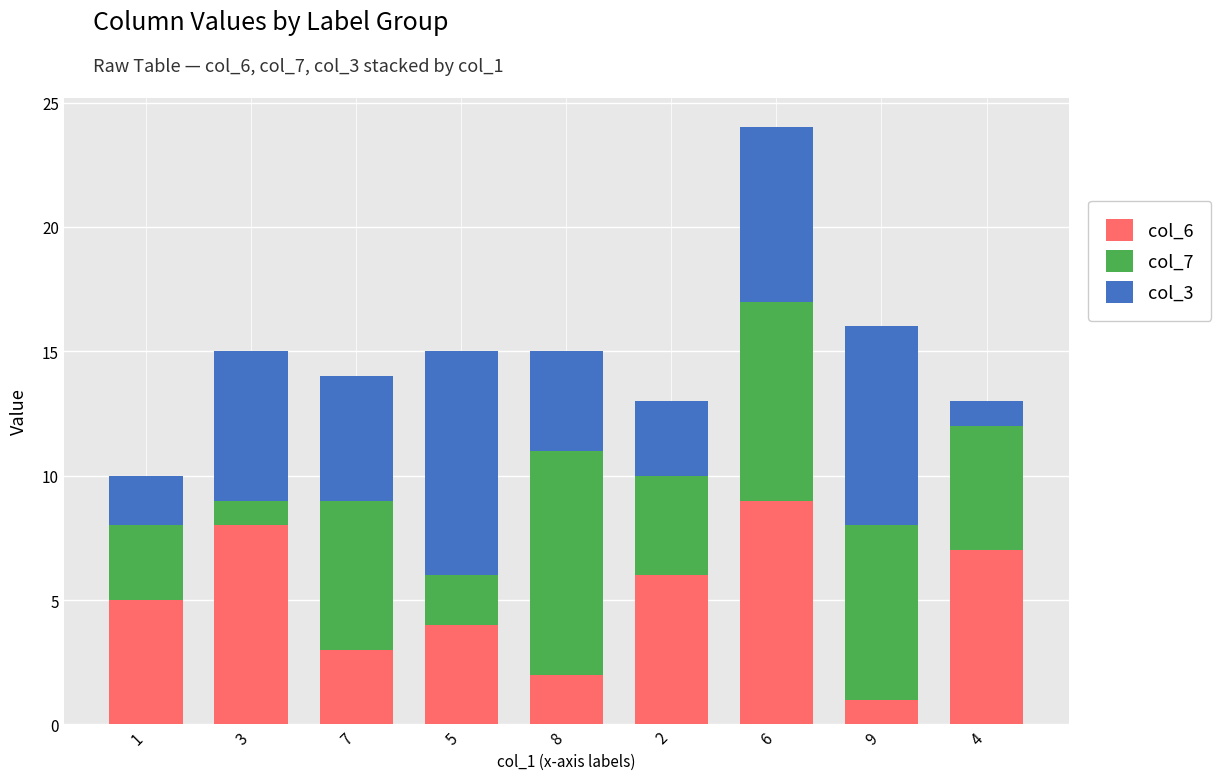

The col_6 series shows 8 at 3. True or false?

True